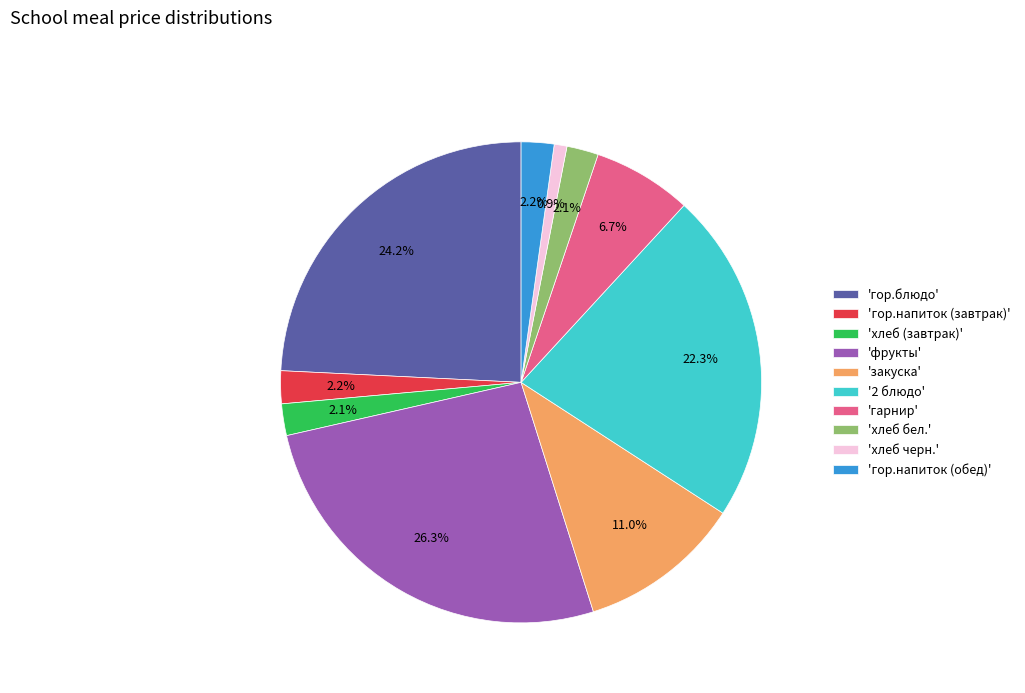

Which has a higher value, 'хлеб бел.' or 'гарнир'?

'гарнир'